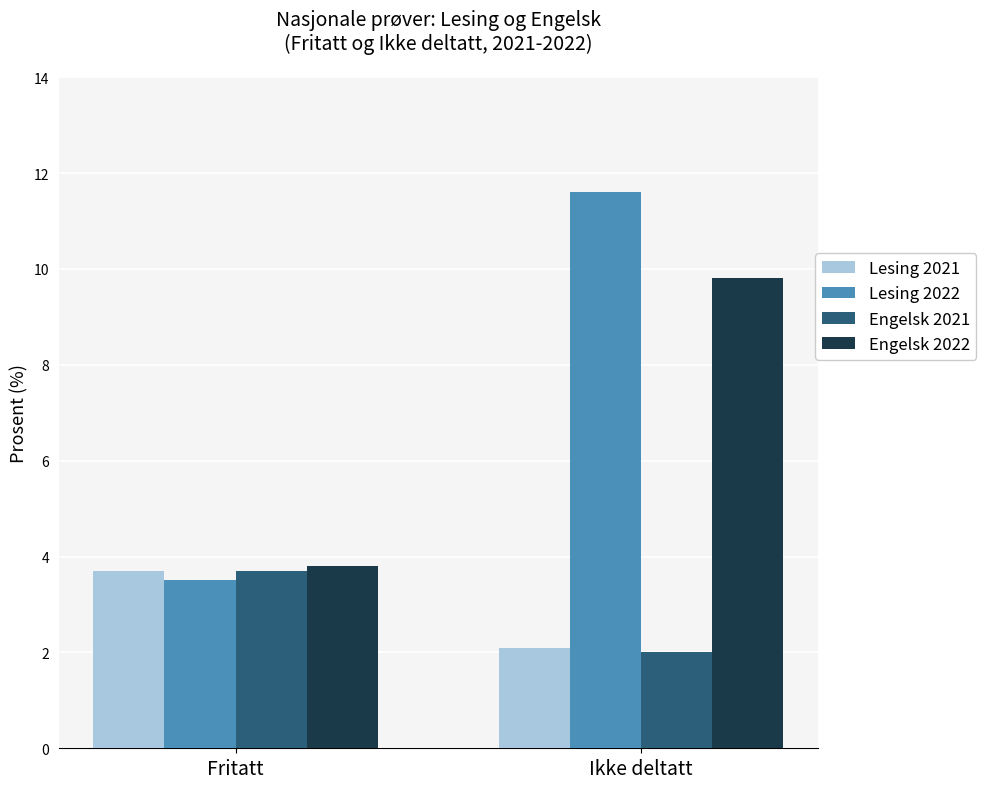

What is the total value across all series at Ikke deltatt?

25.5